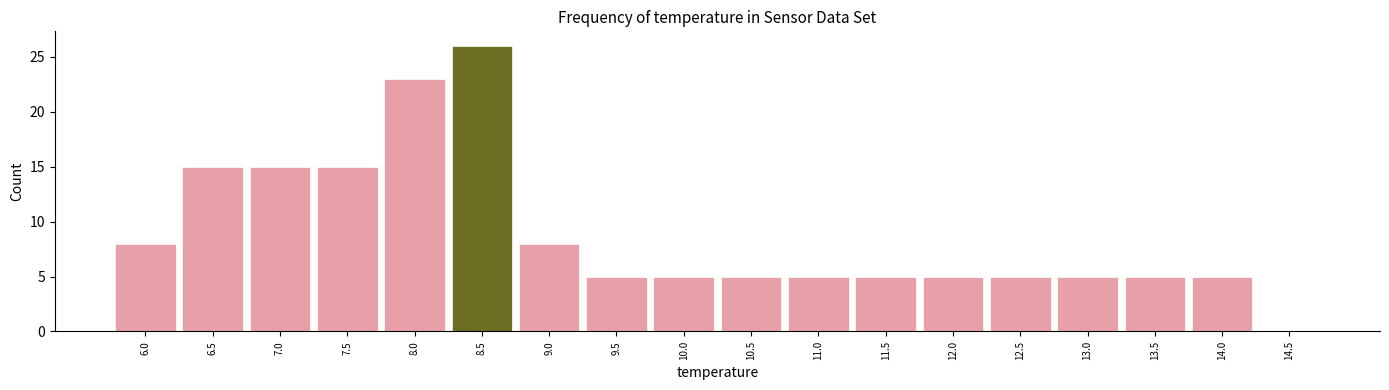

How tall is the bar that spans 7.75 to 8.25 on the x-axis? The values are not printed on the chart, so give them approximately, as read against the axis.

23